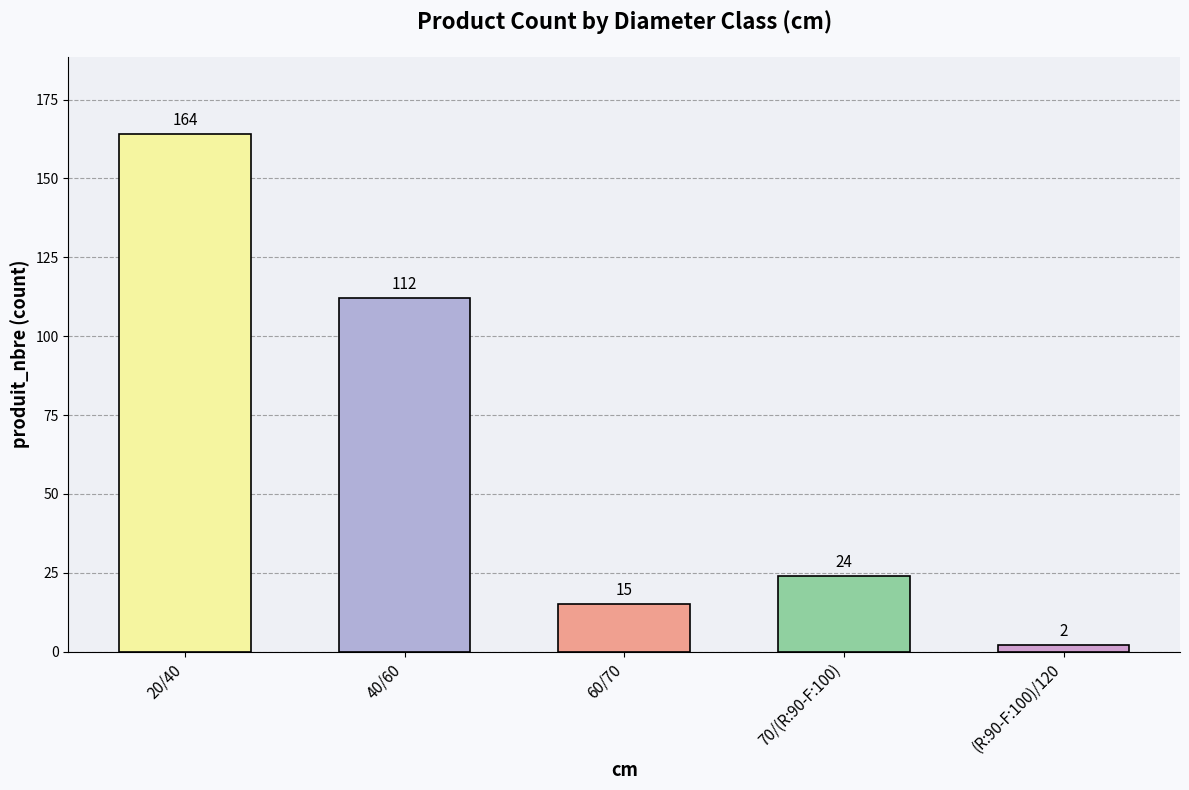

What is the smallest value displayed?

2